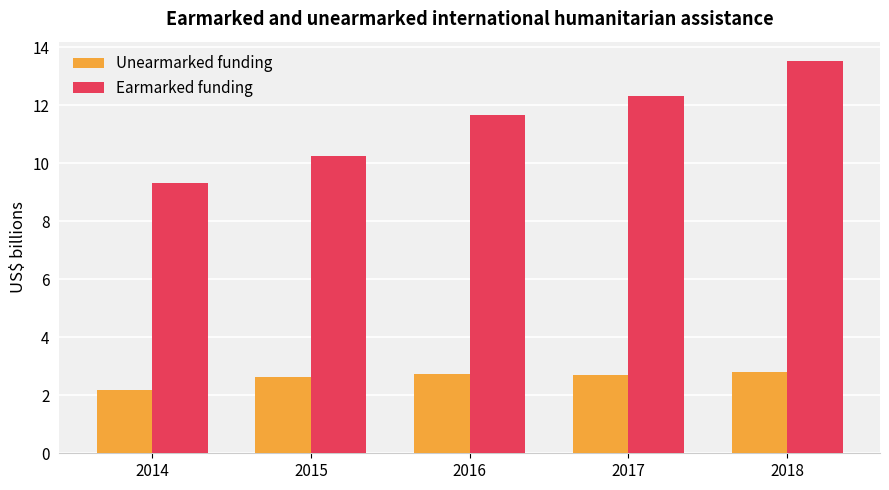

Which series has the largest range (max minus min)?

Earmarked funding